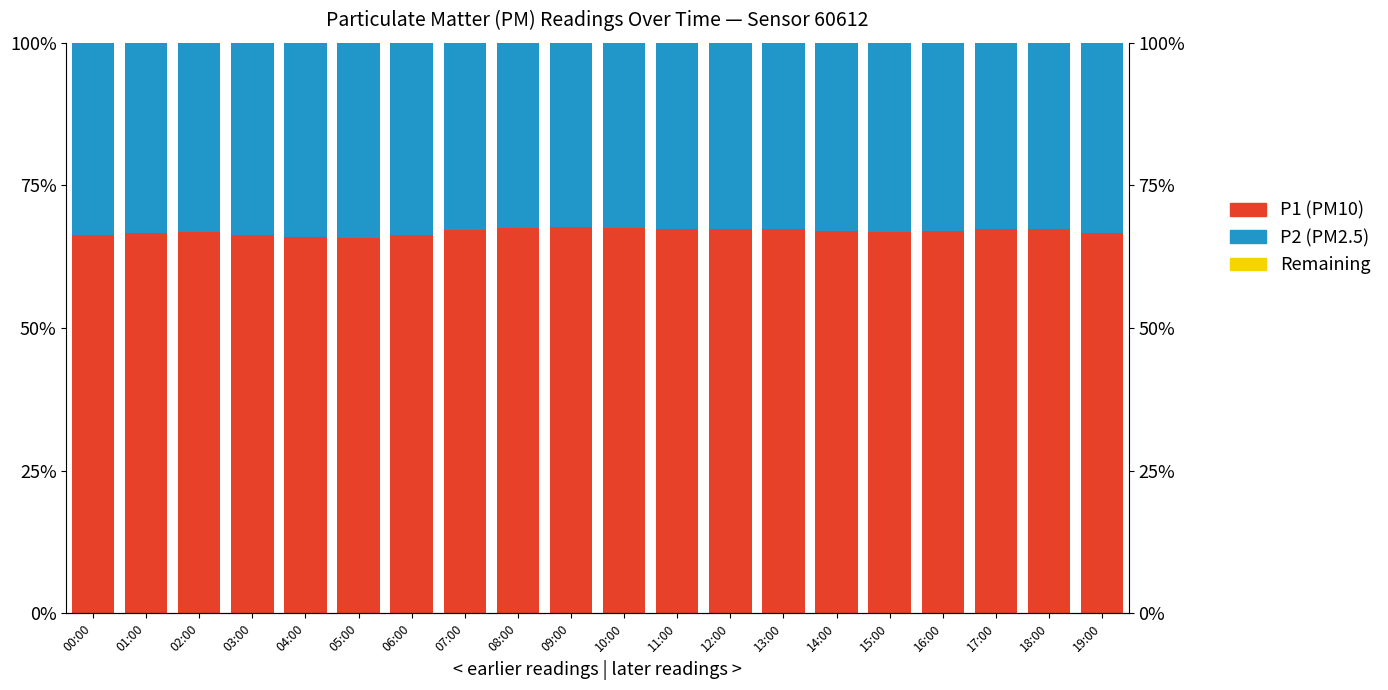

What is the label of the 20th bar from the left?

19:00